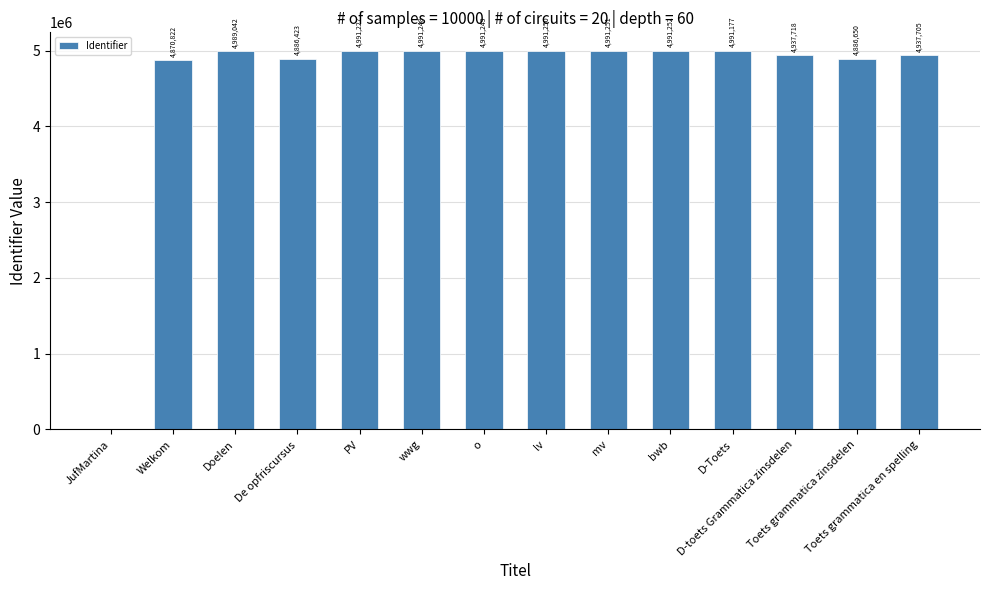

True or false: the data shows 4991252 at bwb.

True